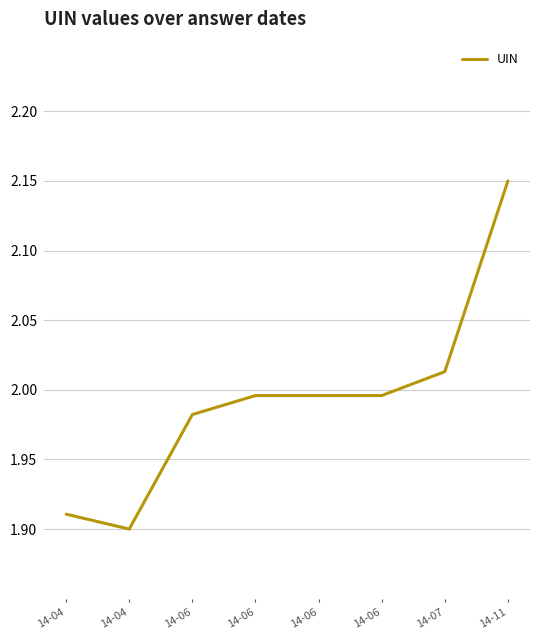

Approximately how many times larger is the value at 14-07 compared to 14-06?

1.0